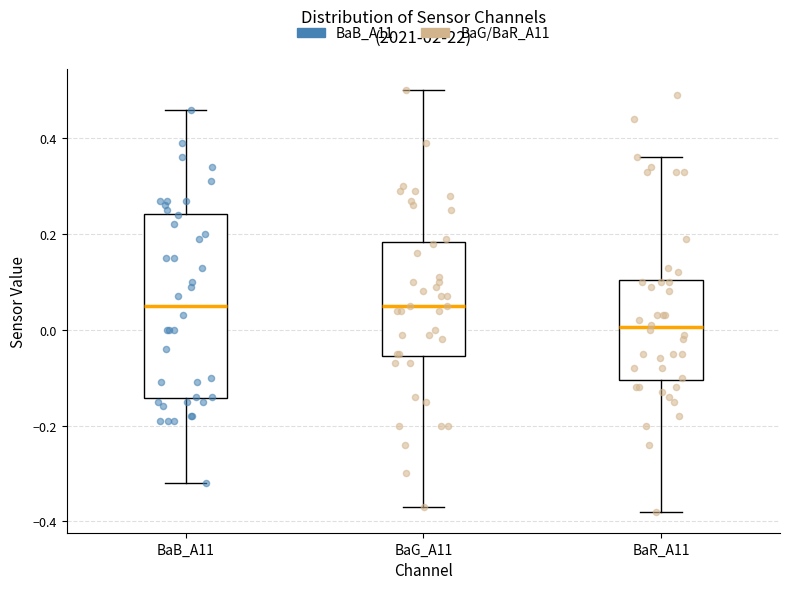

Reading left to right, read every box against the y-axis: the position of its median line, the range the box covers, and the ends of its whiskers. The values are not printed on the chart, so give them approximately, as read against the axis.

BaB_A11: median 0.06, box -0.14 to 0.24, whiskers -0.32 to 0.46
BaG_A11: median 0.06, box -0.06 to 0.18, whiskers -0.36 to 0.50
BaR_A11: median 0.00, box -0.10 to 0.10, whiskers -0.38 to 0.36